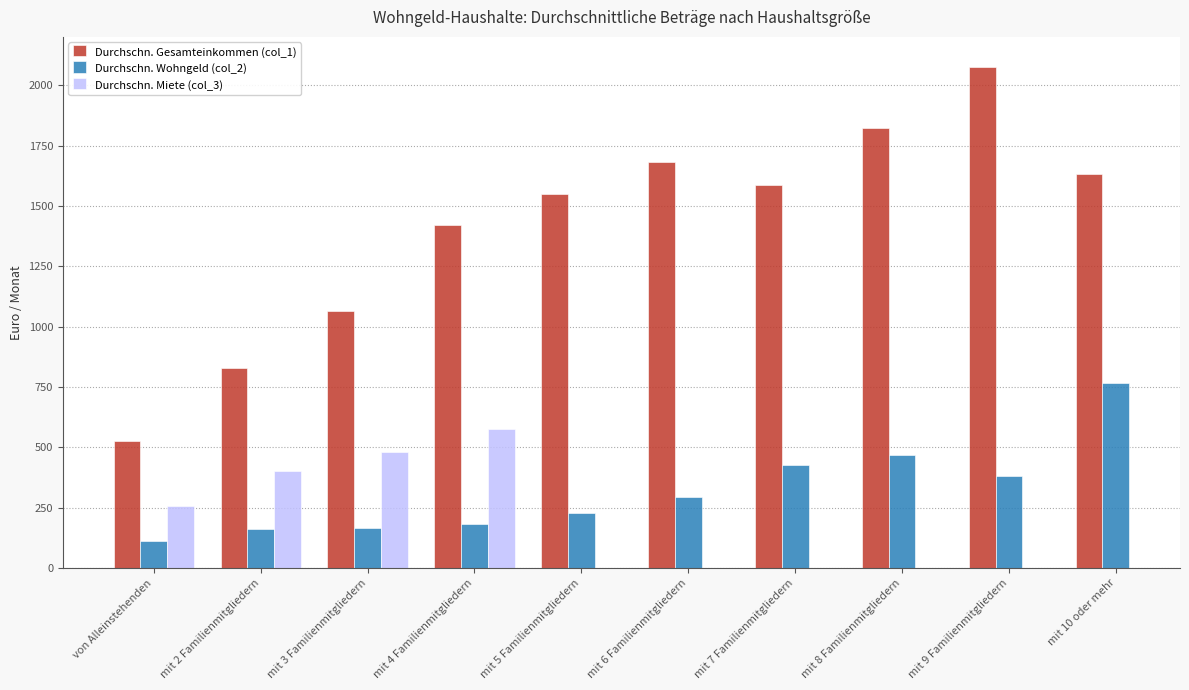

Rank the categories by Durchschn. Wohngeld (col_2) value from highest to lowest.

mit 10 oder mehr, mit 8 Familienmitgliedern, mit 7 Familienmitgliedern, mit 9 Familienmitgliedern, mit 6 Familienmitgliedern, mit 5 Familienmitgliedern, mit 4 Familienmitgliedern, mit 3 Familienmitgliedern, mit 2 Familienmitgliedern, von Alleinstehenden